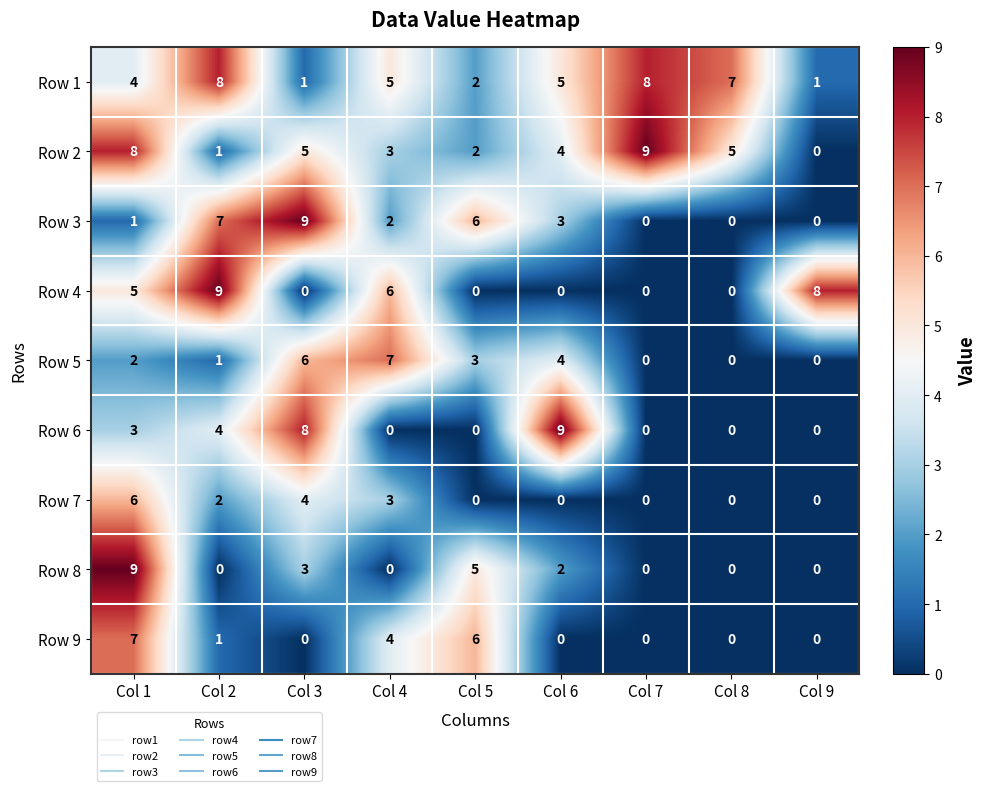

At which label does Row 3 first exceed 2?

Col 2